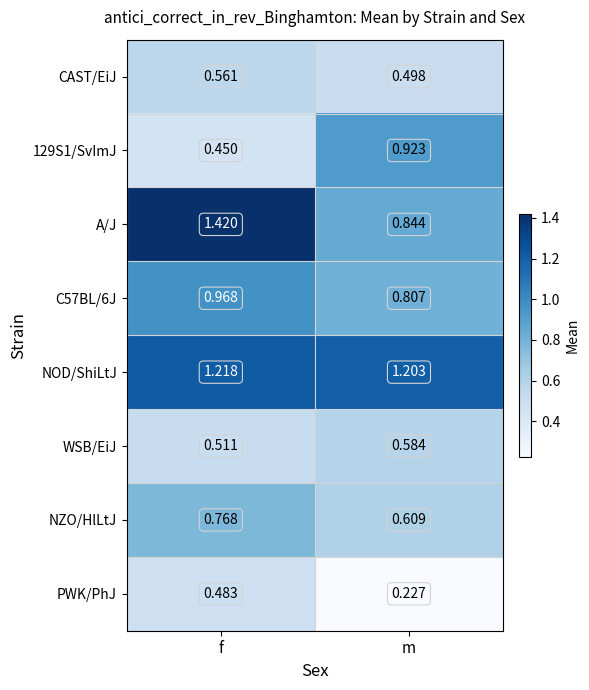

List the labels in order of A/J value, smallest first.

m, f